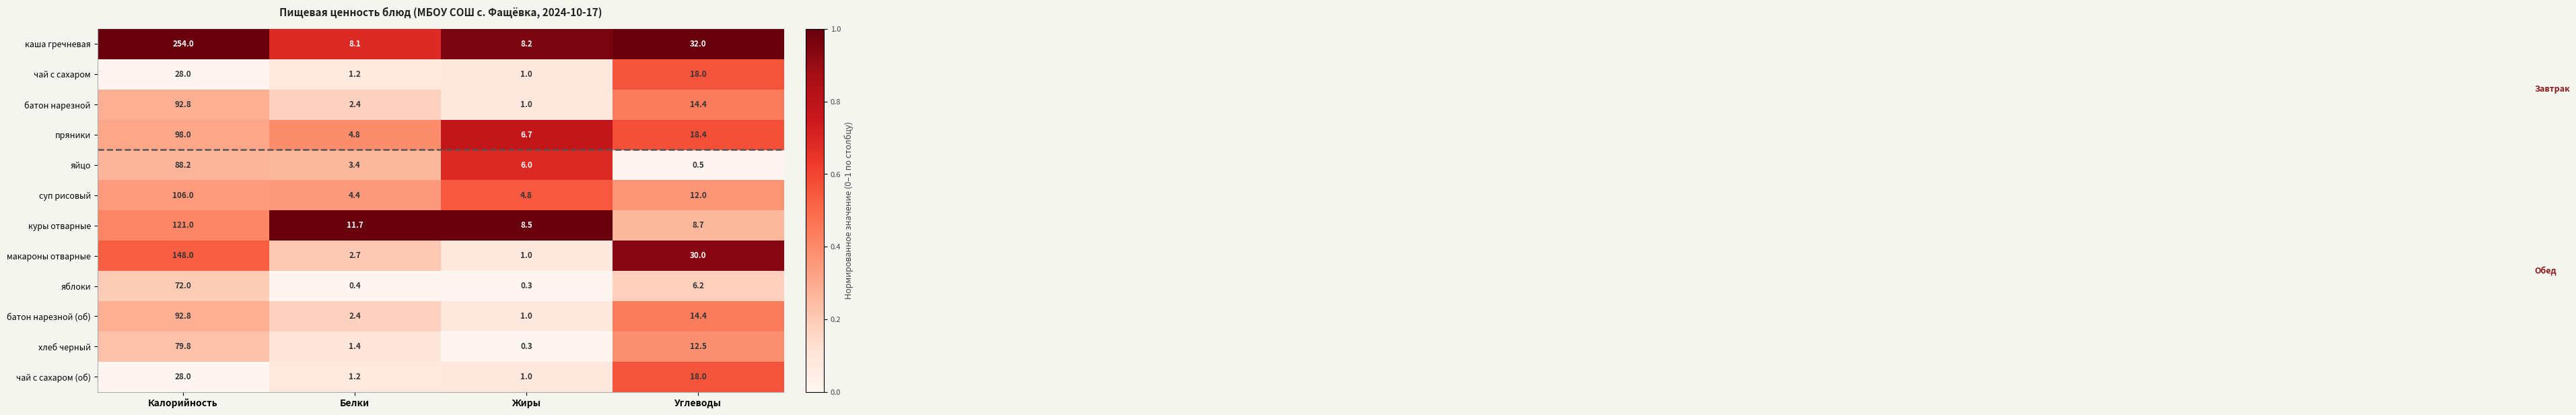

At which label is яблоки closest to 36?

Углеводы